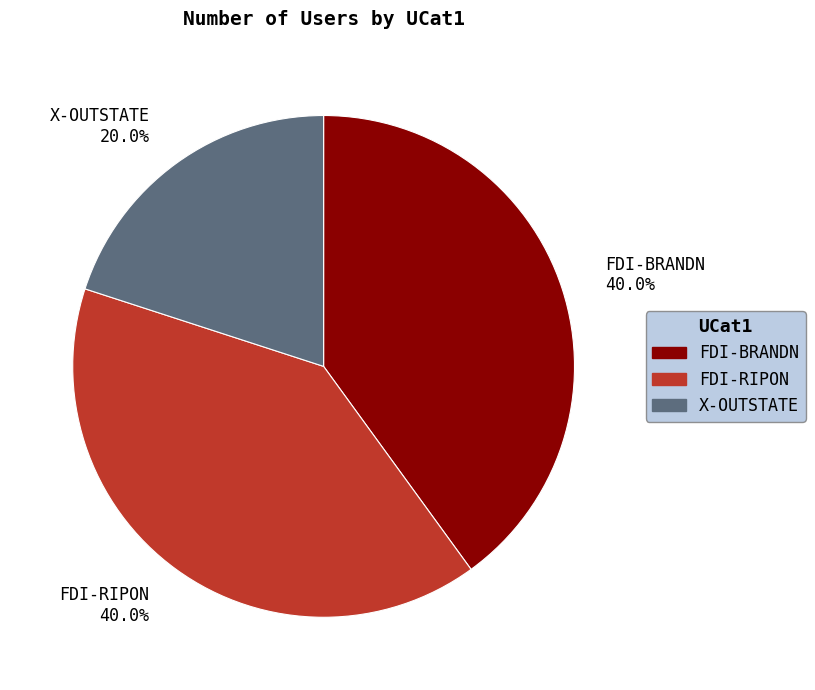

True or false: X-OUTSTATE accounts for 7% of the total.

False